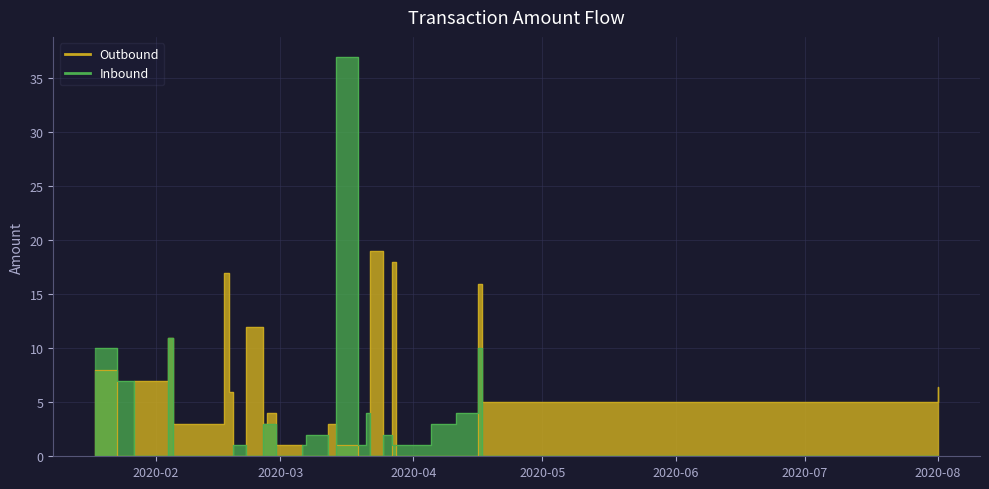

How many data points does each series have?

28